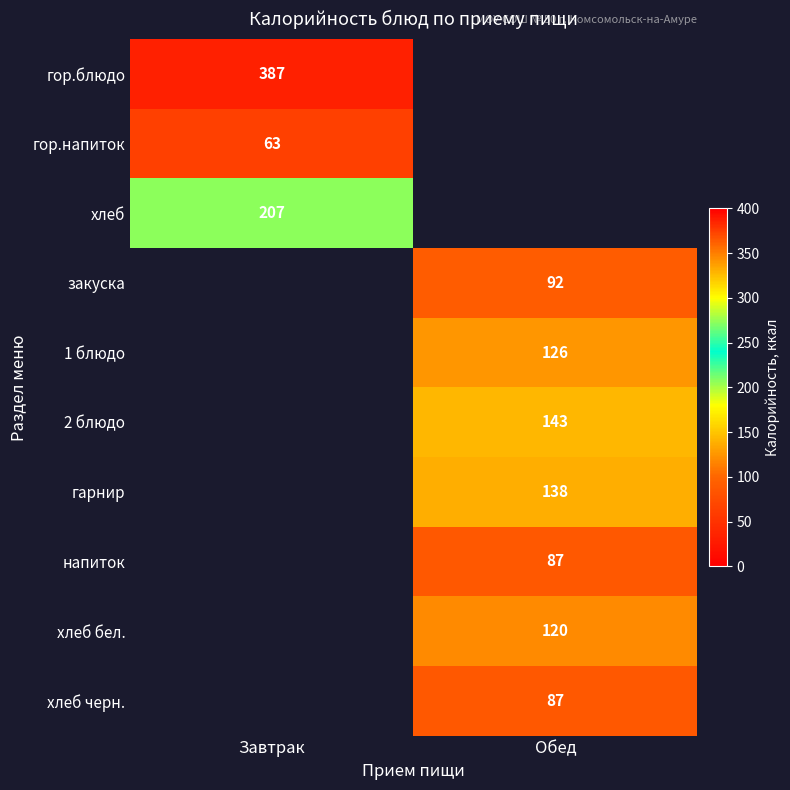

Is it true that хлеб бел. equals 120 at Обед?

True